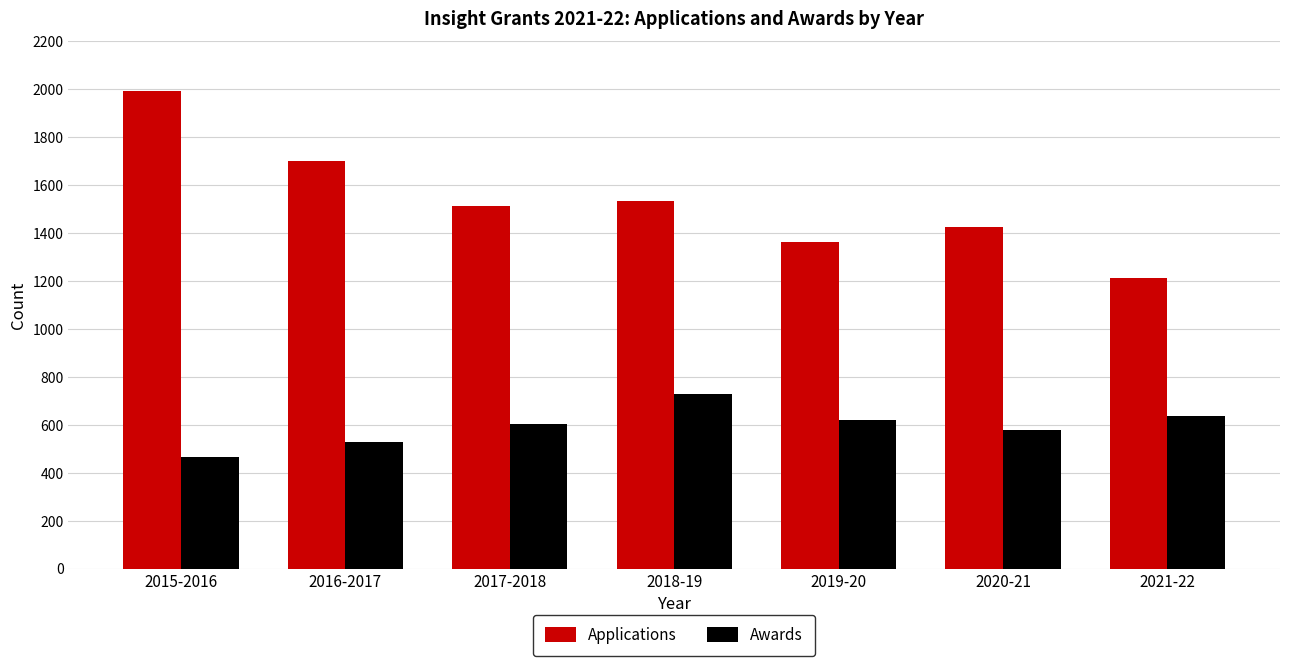

Reading left to right, what are all the values shown in this chart?

Applications: 2015-2016=1991	2016-2017=1703	2017-2018=1514	2018-19=1536	2019-20=1365	2020-21=1425	2021-22=1213
Awards: 2015-2016=466	2016-2017=529	2017-2018=605	2018-19=727	2019-20=619	2020-21=580	2021-22=637